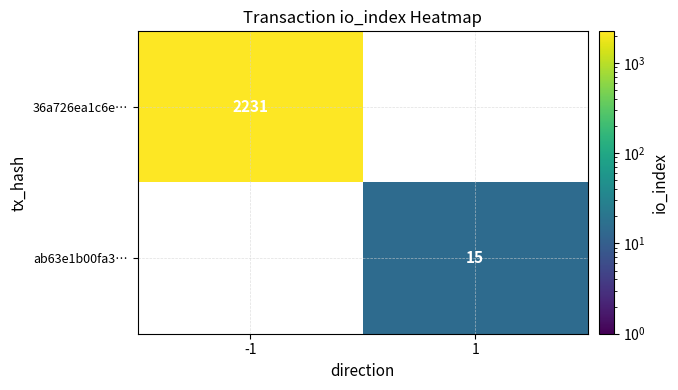

The value of ab63e1b00fa3… at 1 is 15. True or false?

True